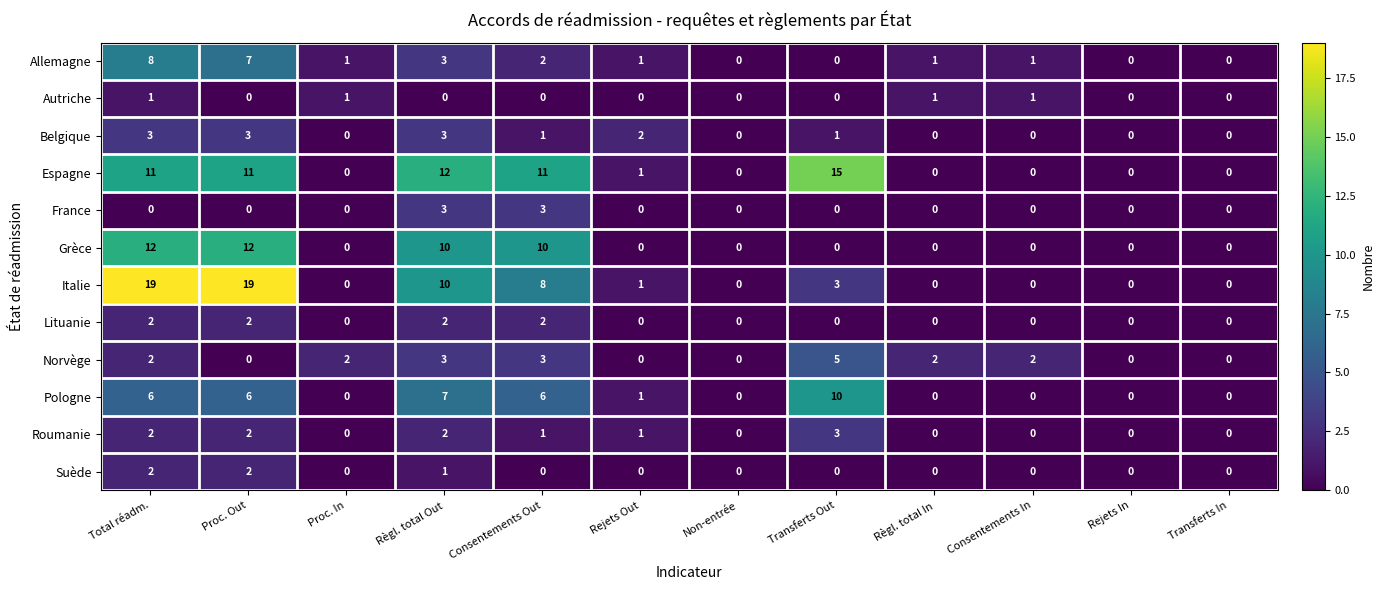

What is the spread (max minus min) of values at Règl. total Out?

12